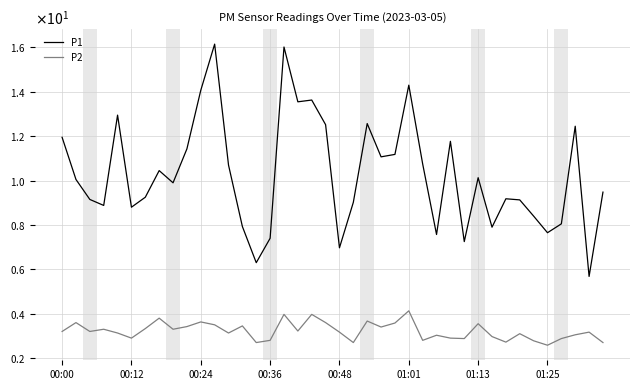

List the series in order of their overall mean, highest first.

P1, P2